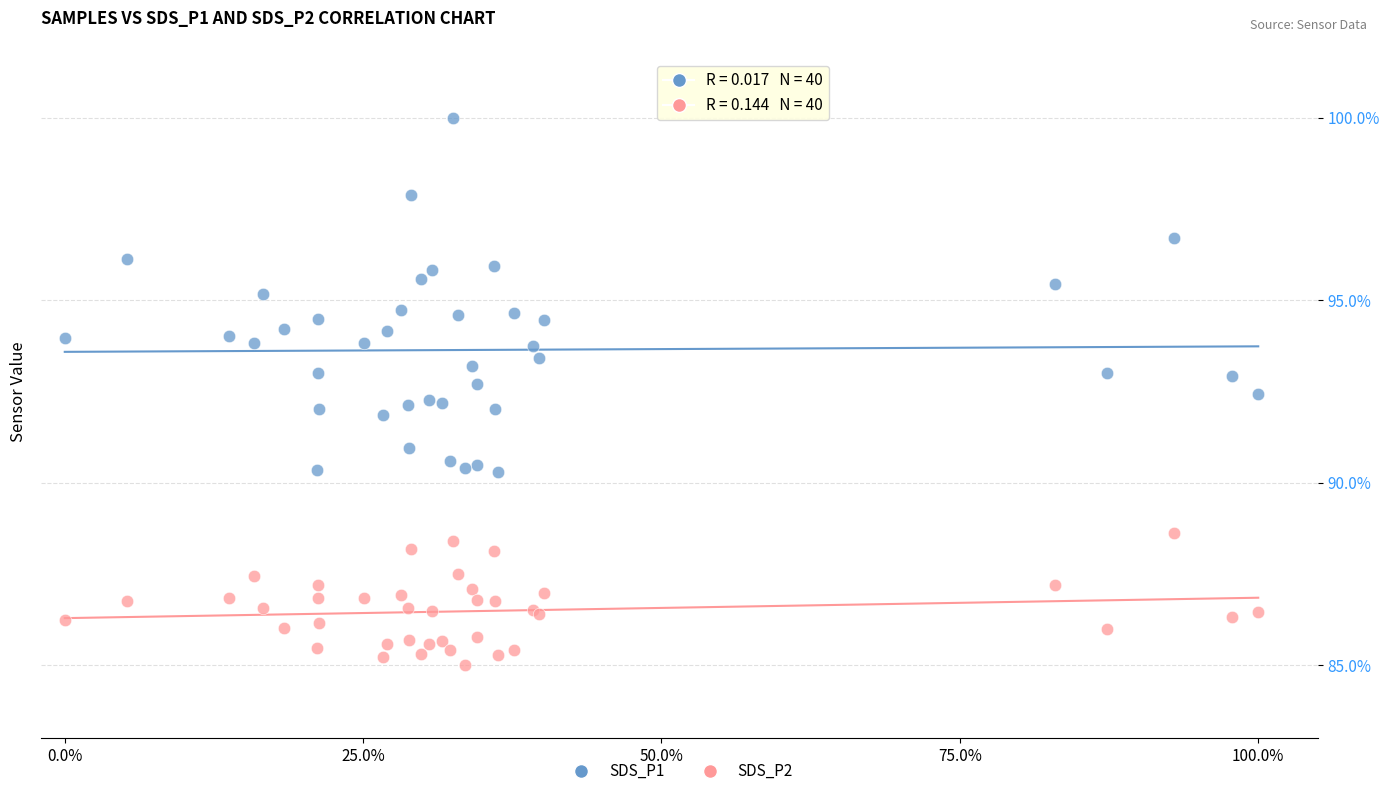

Which series has the largest Y range (max minus min)?

SDS_P1